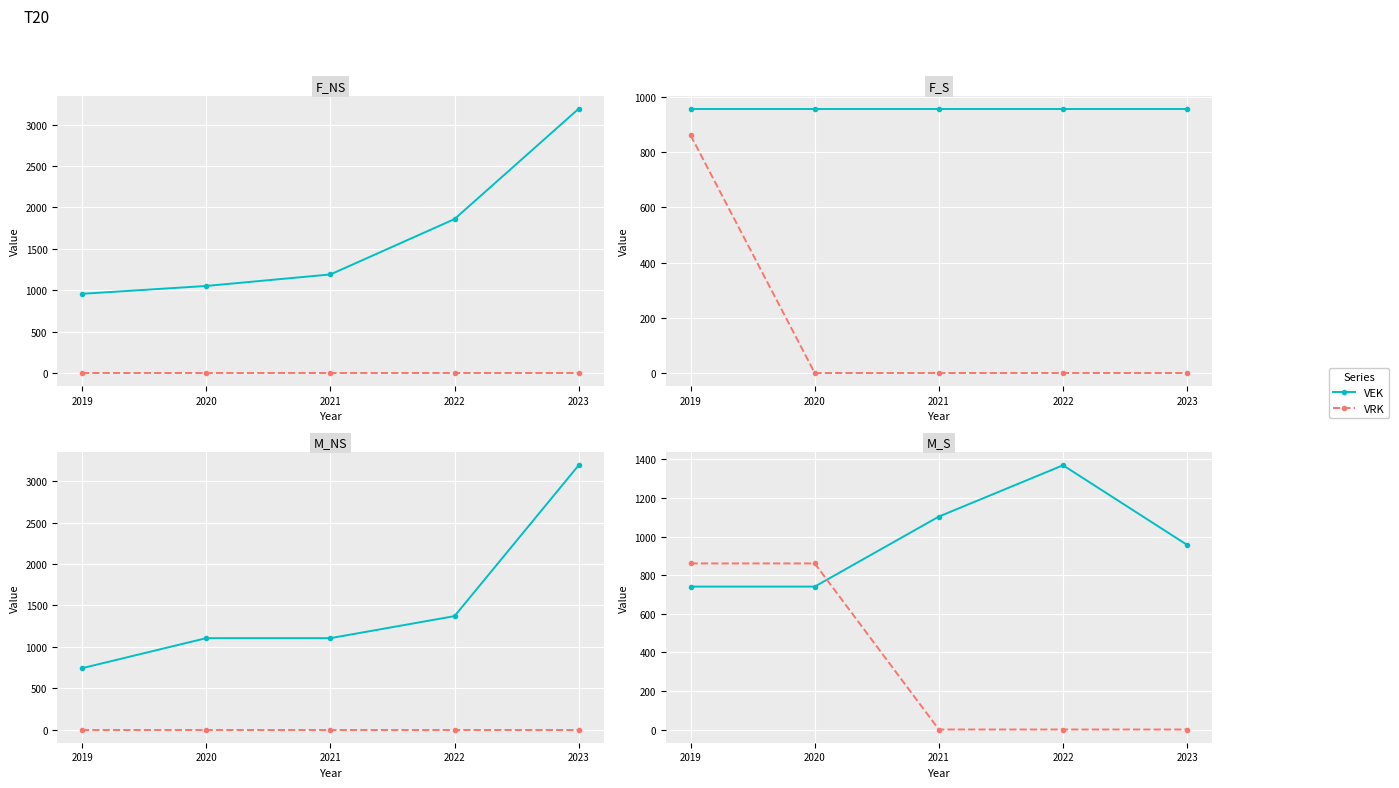

At which label does VEK first exceed 957?

2021